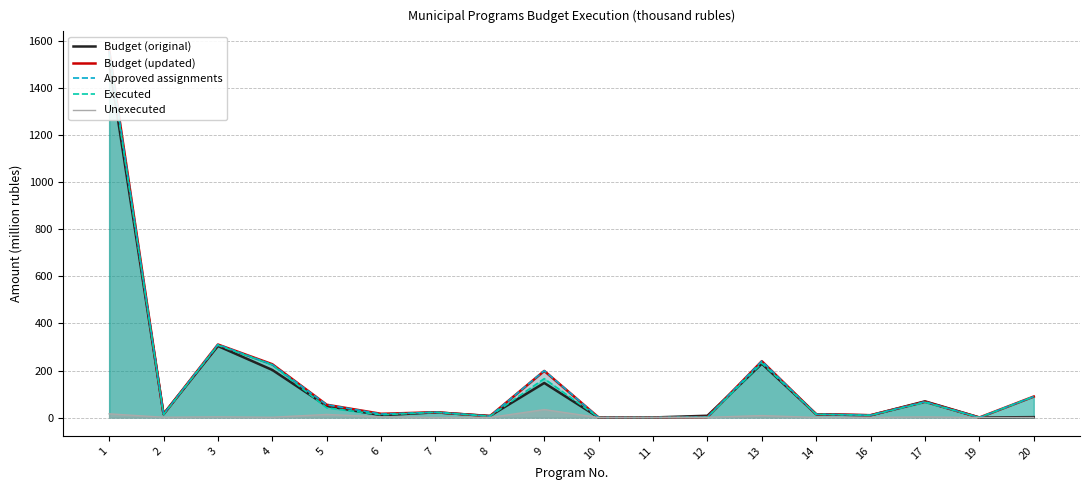

Which series has the widest spread of values?

Budget (updated)